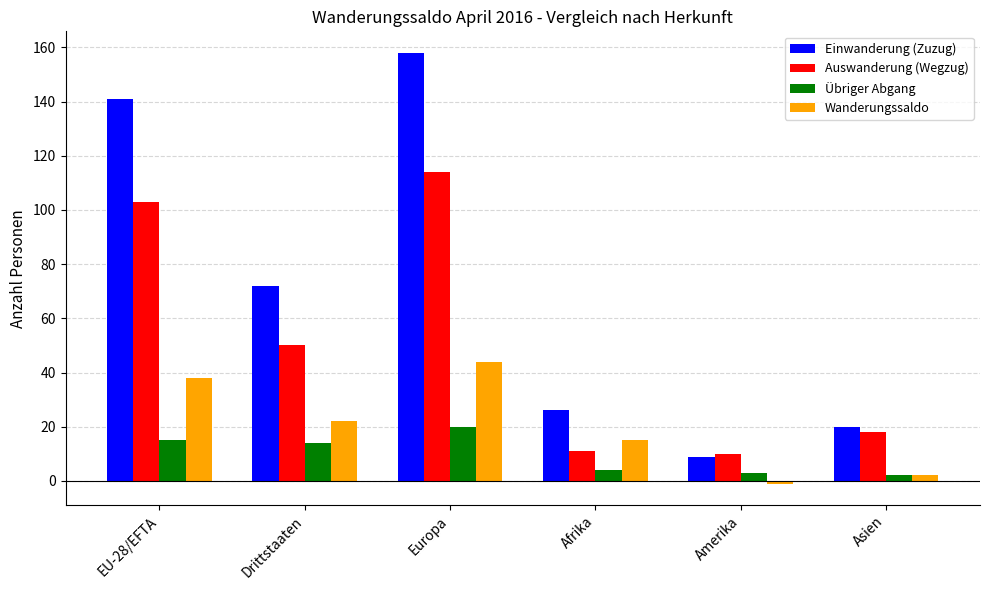

Where is Einwanderung (Zuzug) nearest to the value 83?

Drittstaaten